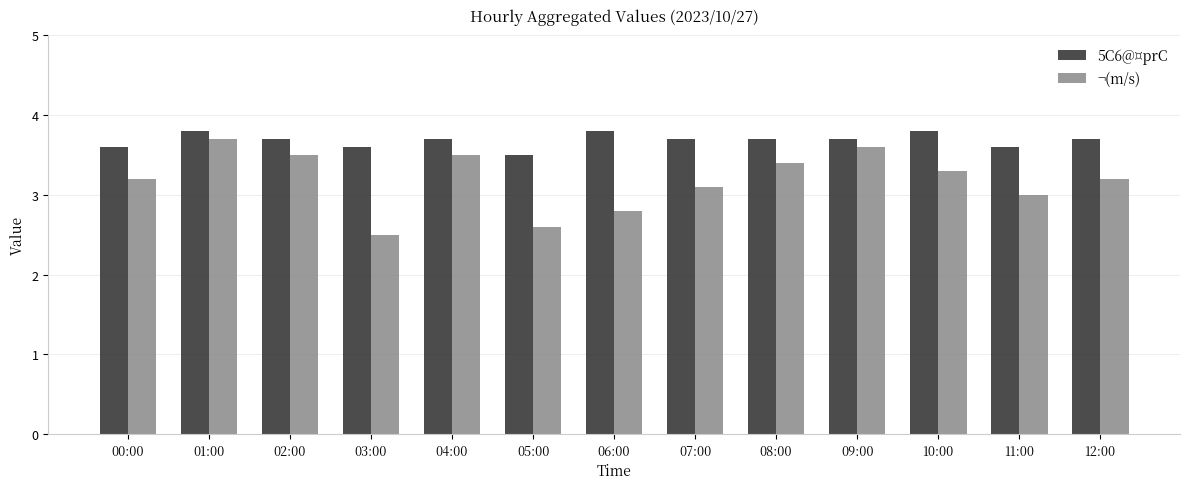

What are all the series names shown in the legend?

5C6@¤prC, ¬(m/s)